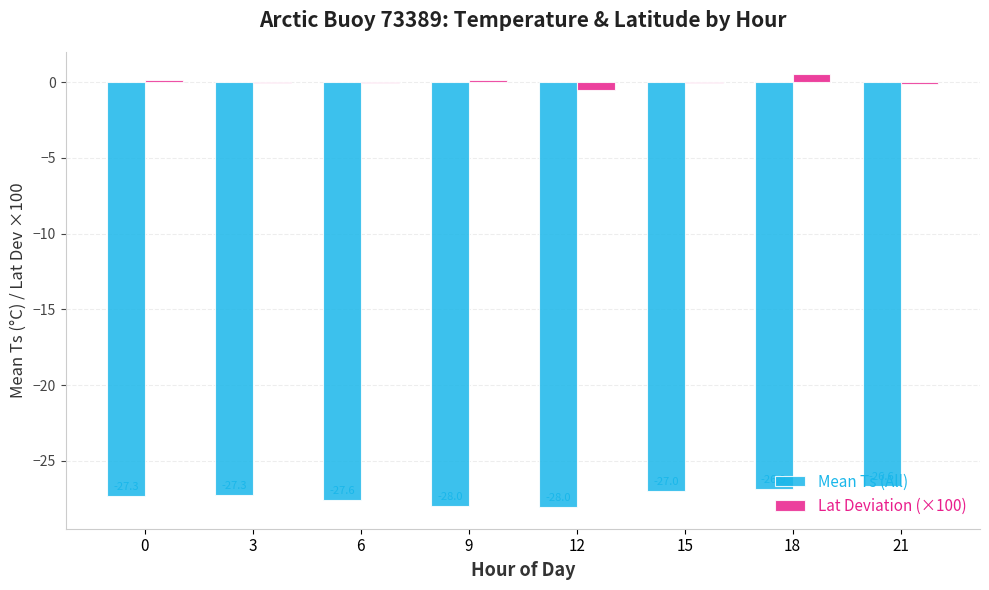

At which category does the chart reach its peak across all series?

18